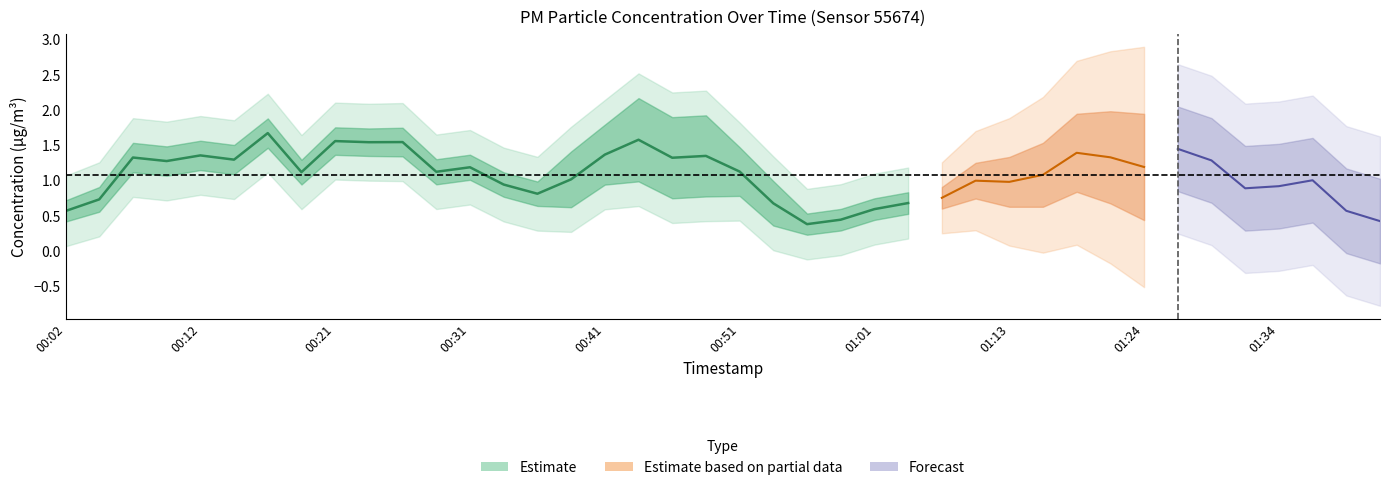

What is the total value across all series at 00:16?

1.8